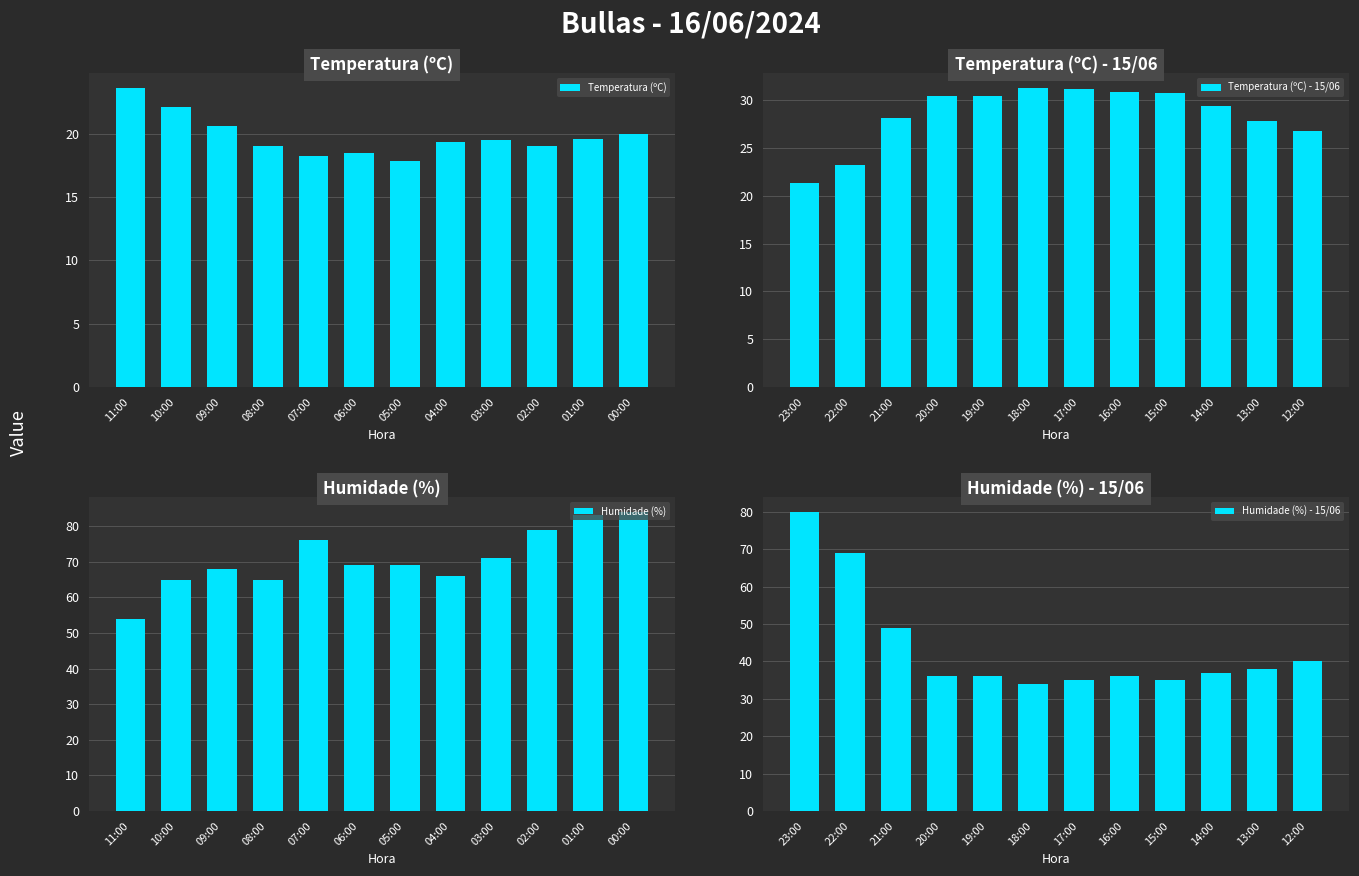

Which category has the lowest value in the Humidade (%) series?

11:00